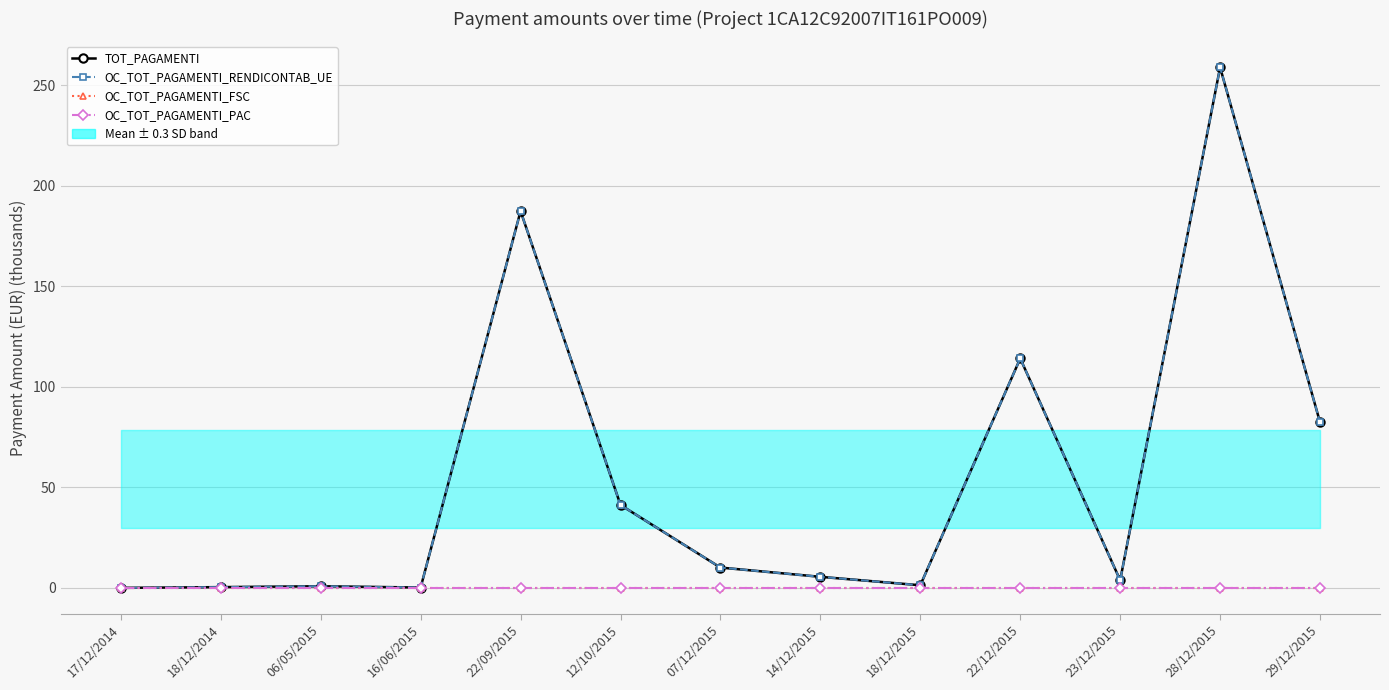

Reading right to left, what are all the values shown in this chart?

TOT_PAGAMENTI: 29/12/2015=82.4	28/12/2015=258.9	23/12/2015=3.8	22/12/2015=114.1	18/12/2015=1.3	14/12/2015=5.5	07/12/2015=10.1	12/10/2015=41.2	22/09/2015=187.4	16/06/2015=0.2	06/05/2015=0.8	18/12/2014=0.4	17/12/2014=0.0
OC_TOT_PAGAMENTI_RENDICONTAB_UE: 29/12/2015=82.4	28/12/2015=258.9	23/12/2015=3.8	22/12/2015=114.1	18/12/2015=1.3	14/12/2015=5.5	07/12/2015=10.1	12/10/2015=41.2	22/09/2015=187.4	16/06/2015=0.2	06/05/2015=0.8	18/12/2014=0.4	17/12/2014=0.0
OC_TOT_PAGAMENTI_FSC: 29/12/2015=0.0	28/12/2015=0.0	23/12/2015=0.0	22/12/2015=0.0	18/12/2015=0.0	14/12/2015=0.0	07/12/2015=0.0	12/10/2015=0.0	22/09/2015=0.0	16/06/2015=0.0	06/05/2015=0.0	18/12/2014=0.0	17/12/2014=0.0
OC_TOT_PAGAMENTI_PAC: 29/12/2015=0.0	28/12/2015=0.0	23/12/2015=0.0	22/12/2015=0.0	18/12/2015=0.0	14/12/2015=0.0	07/12/2015=0.0	12/10/2015=0.0	22/09/2015=0.0	16/06/2015=0.0	06/05/2015=0.0	18/12/2014=0.0	17/12/2014=0.0